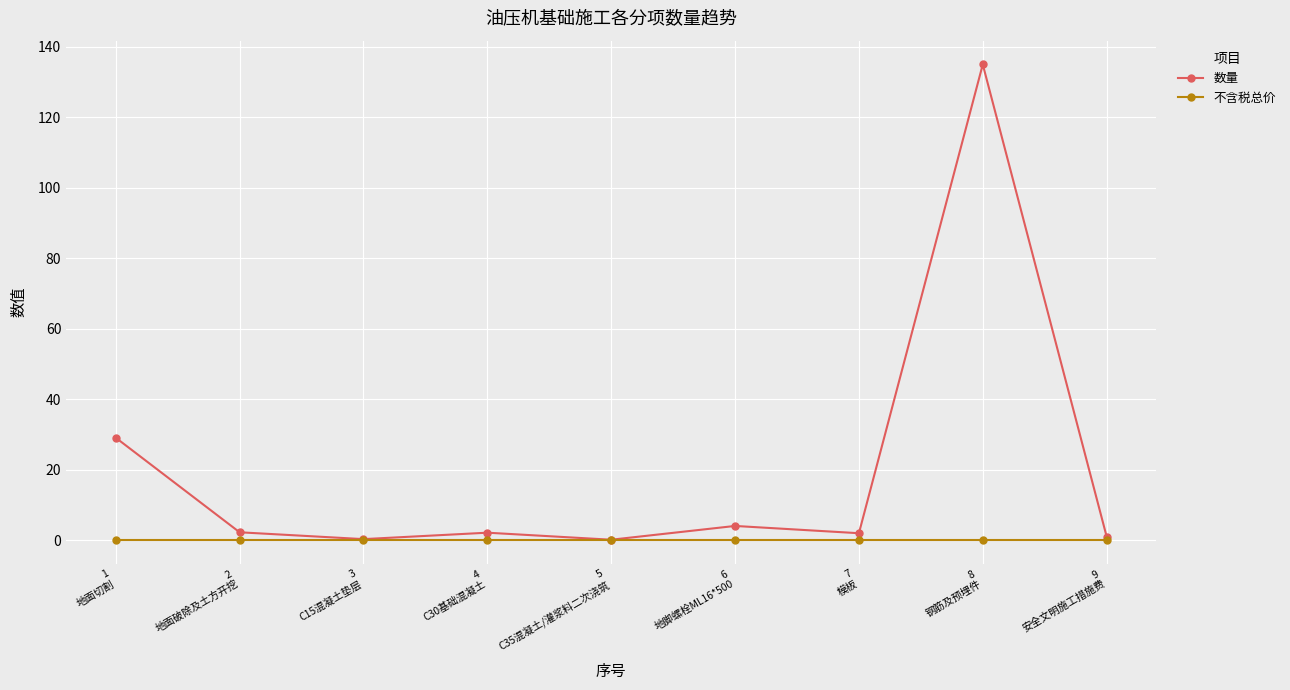

Which series has the widest spread of values?

数量